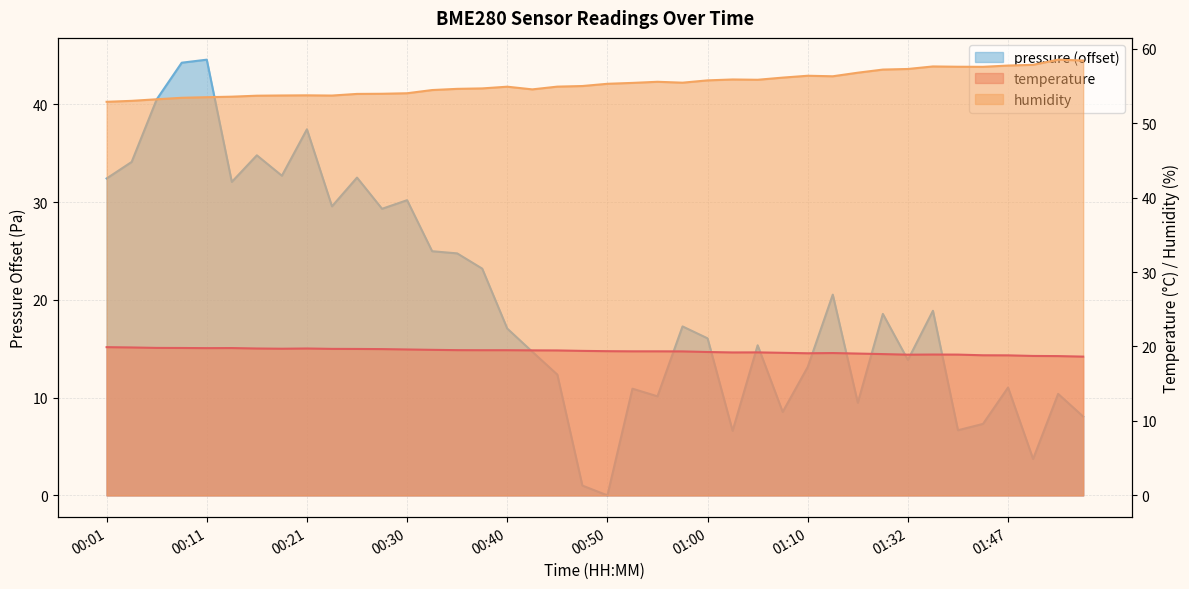

Is the value of temperature at 00:58 greater than the value of humidity at 00:43?

No